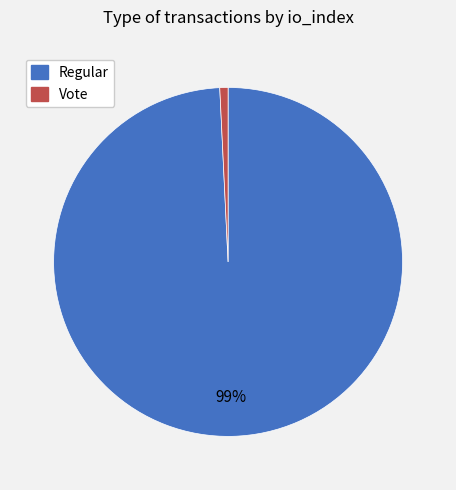

Is it true that Regular is 89% of the pie?

False